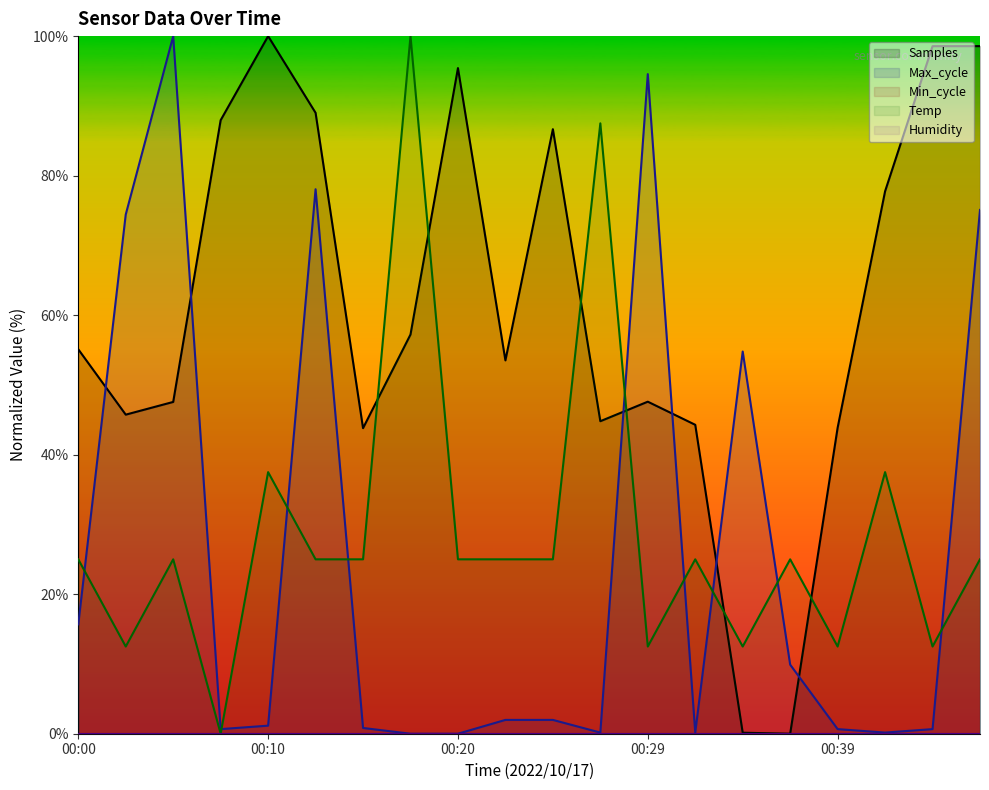

Does the chart display data point markers on the line(s)?

No